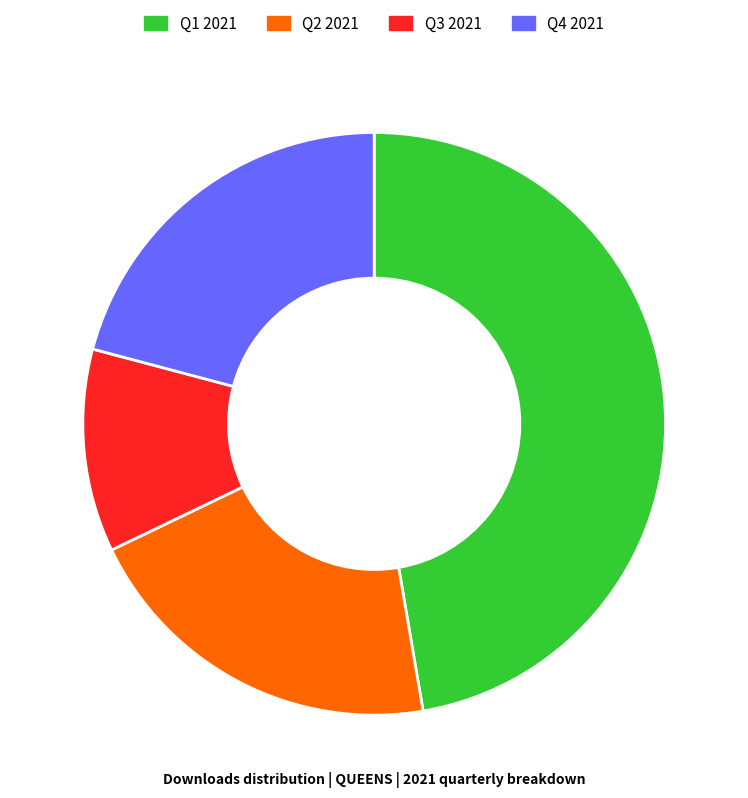

Does Q3 2021 account for over 50% of the chart?

No